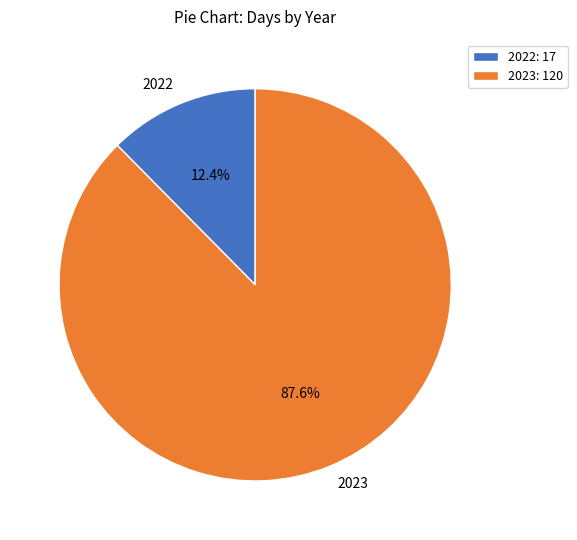

Rank the categories by value from lowest to highest.

2022, 2023